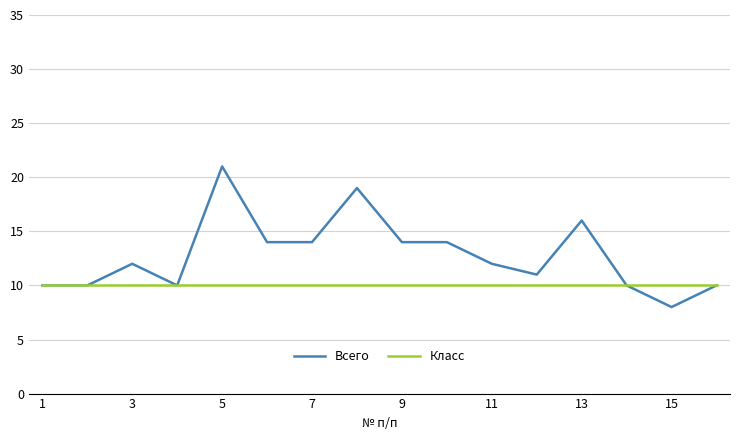

Which series has the largest total across all categories?

Всего